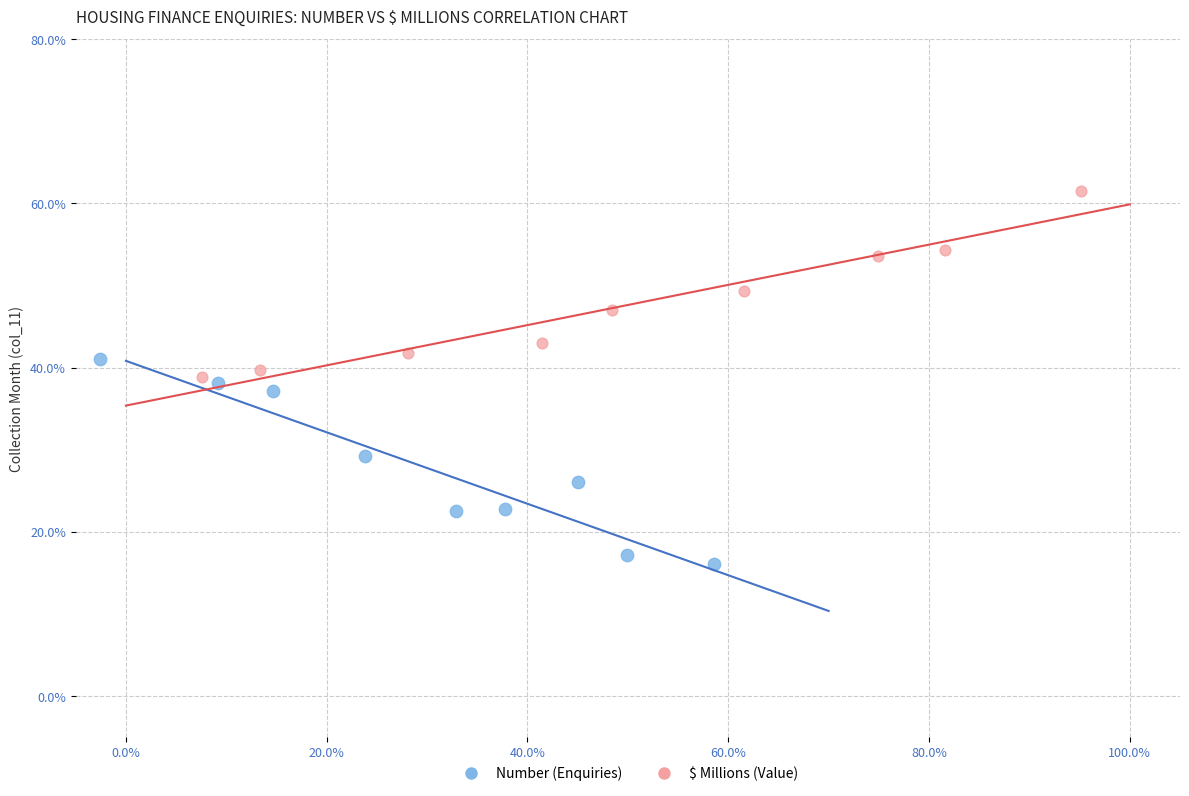

Which series has the largest Y range (max minus min)?

Number (Enquiries)